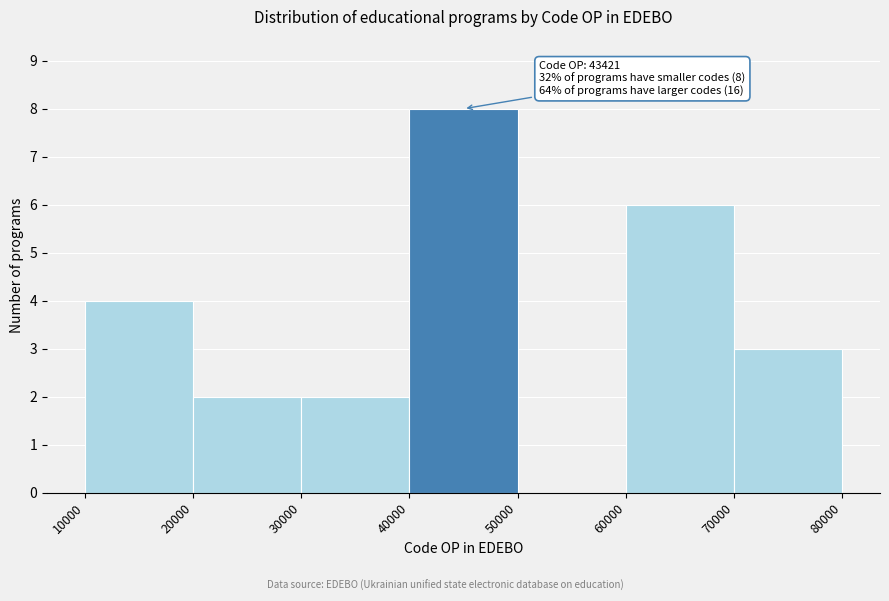

Which range on the x-axis has the tallest bar?

40000 to 50000